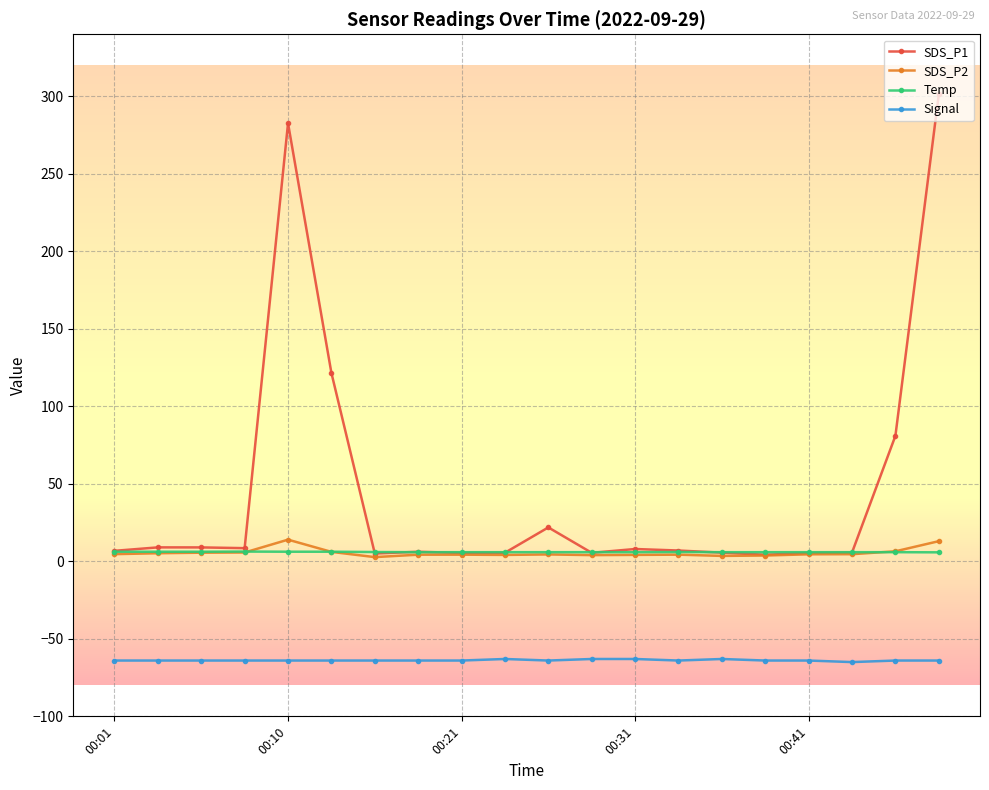

What is the maximum value shown in the chart?

301.2